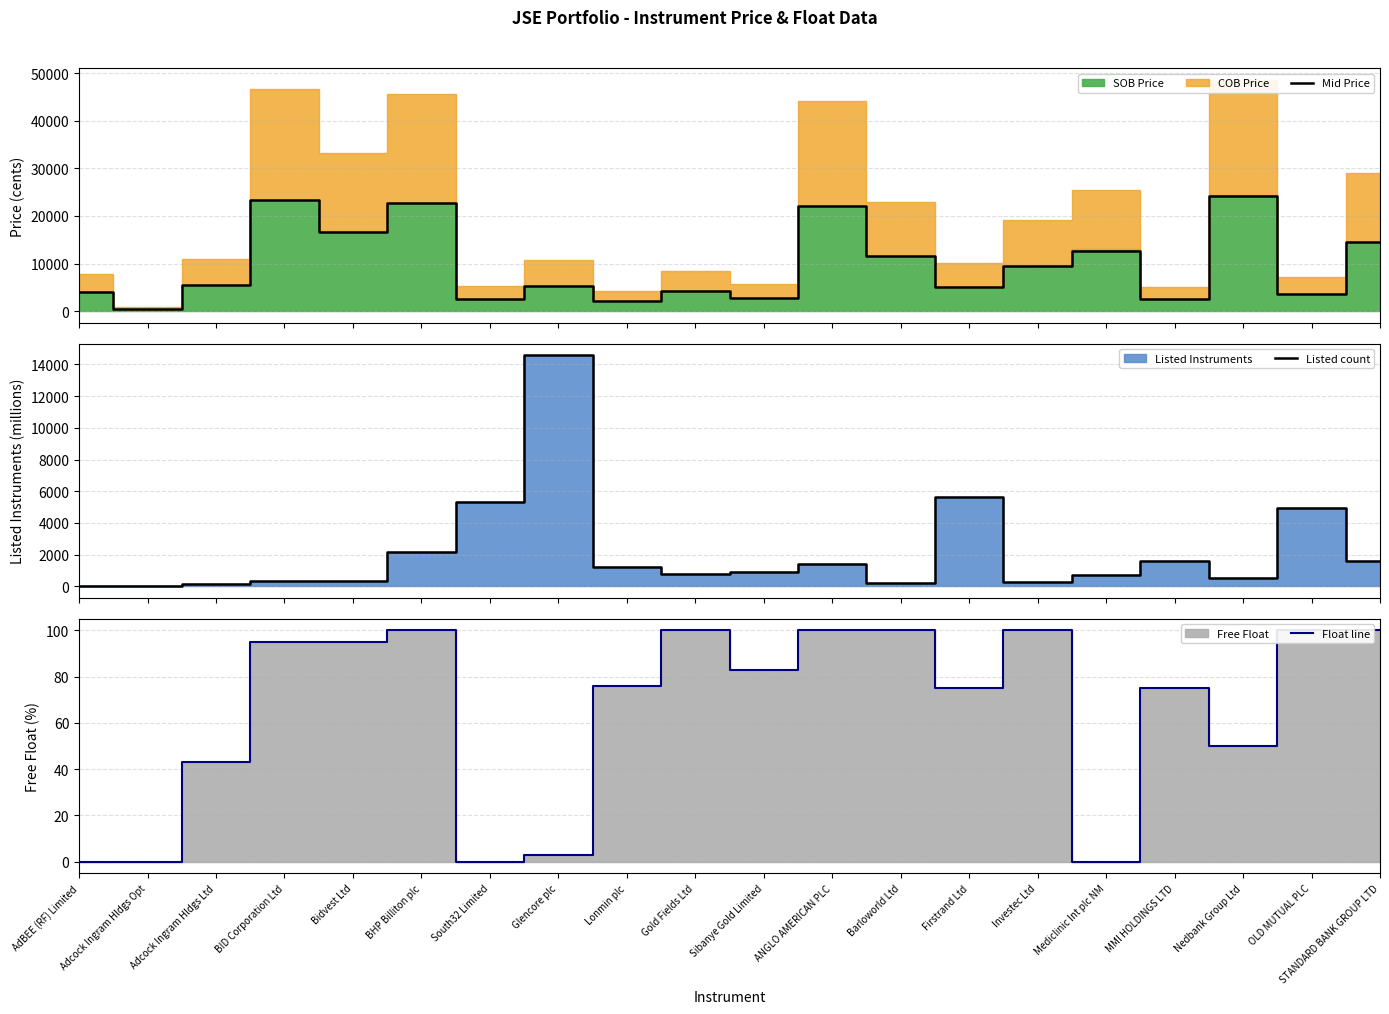

True or false: Float line and Mid Price cross at least once.

False